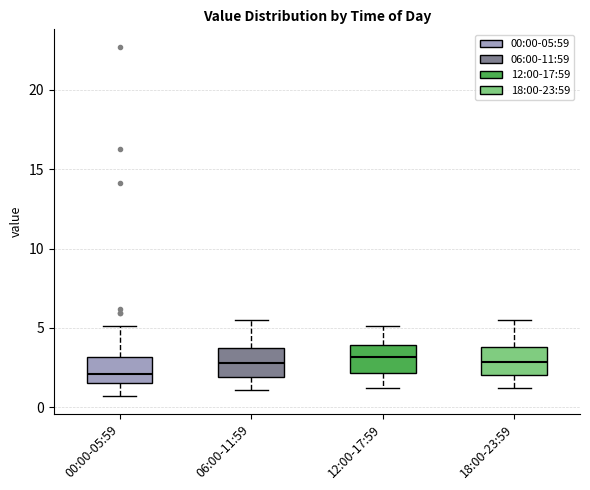

Reading left to right, transcribe this box plot: for each box, give where its median line is, the range the box spans, and where its two whiskers end, as read against the y-axis. The values are not printed on the chart, so give them approximately, as read against the axis.

00:00-05:59: median 2.0, box 1.5 to 3.0, whiskers 0.5 to 5.0
06:00-11:59: median 3.0, box 2.0 to 3.5, whiskers 1.0 to 5.5
12:00-17:59: median 3.0, box 2.0 to 4.0, whiskers 1.0 to 5.0
18:00-23:59: median 3.0, box 2.0 to 4.0, whiskers 1.0 to 5.5